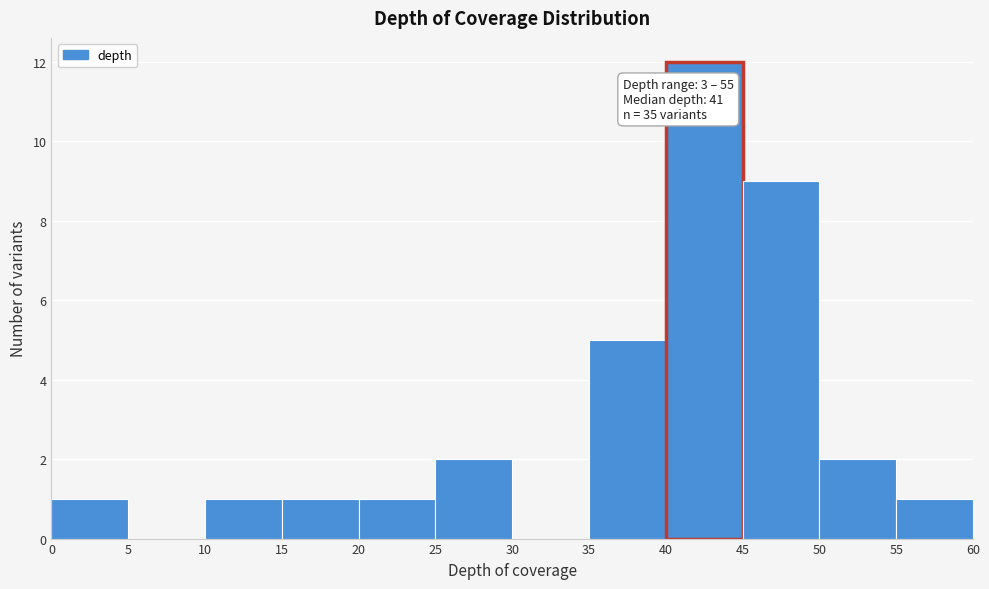

Over which range of the x-axis is the bar tallest?

40 to 45